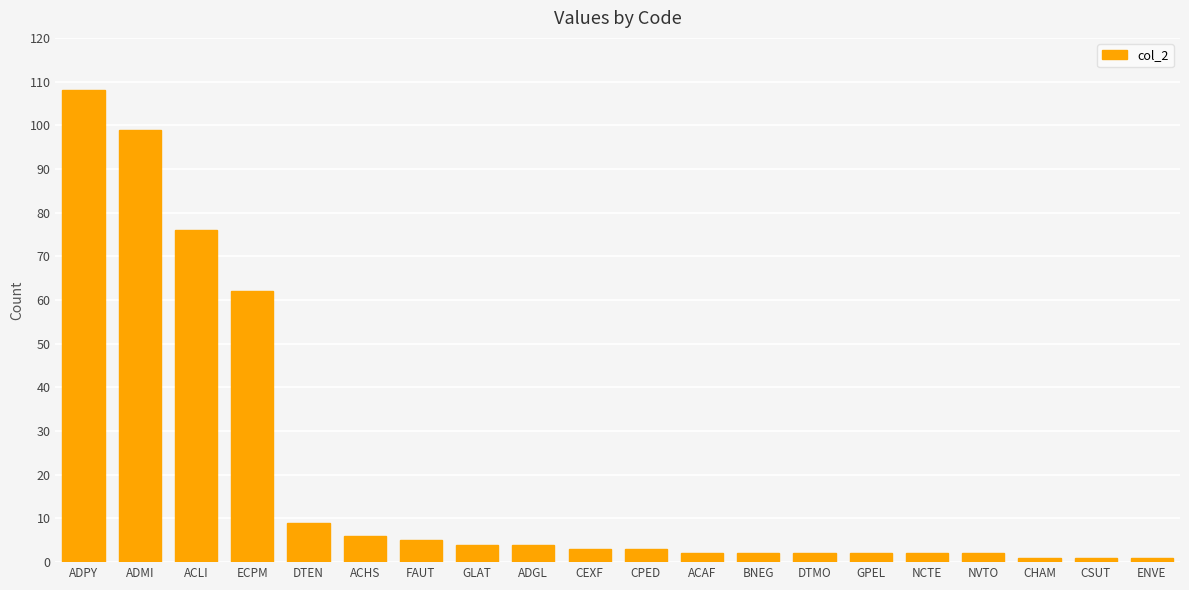

Which has a higher value, CEXF or ADGL?

ADGL